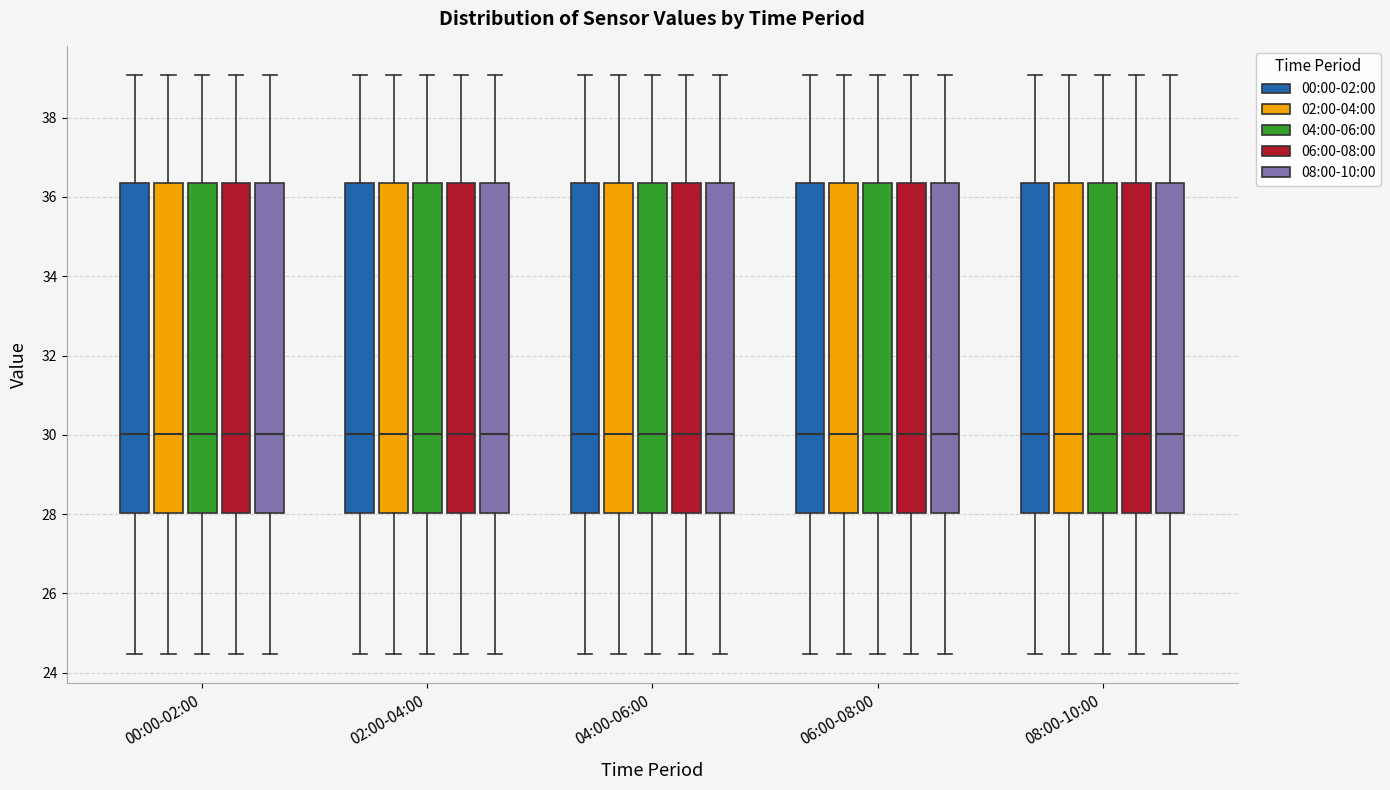

Reading left to right, transcribe this box plot: for each box, give where its median line is, the range the box spans, and where its two whiskers end, as read against the y-axis. The values are not printed on the chart, so give them approximately, as read against the axis.

00:00-02:00 (00:00-02:00): median 30.0, box 28.0 to 36.4, whiskers 24.4 to 39.0
00:00-02:00 (02:00-04:00): median 30.0, box 28.0 to 36.4, whiskers 24.4 to 39.0
00:00-02:00 (04:00-06:00): median 30.0, box 28.0 to 36.4, whiskers 24.4 to 39.0
00:00-02:00 (06:00-08:00): median 30.0, box 28.0 to 36.4, whiskers 24.4 to 39.0
00:00-02:00 (08:00-10:00): median 30.0, box 28.0 to 36.4, whiskers 24.4 to 39.0
02:00-04:00 (00:00-02:00): median 30.0, box 28.0 to 36.4, whiskers 24.4 to 39.0
02:00-04:00 (02:00-04:00): median 30.0, box 28.0 to 36.4, whiskers 24.4 to 39.0
02:00-04:00 (04:00-06:00): median 30.0, box 28.0 to 36.4, whiskers 24.4 to 39.0
02:00-04:00 (06:00-08:00): median 30.0, box 28.0 to 36.4, whiskers 24.4 to 39.0
02:00-04:00 (08:00-10:00): median 30.0, box 28.0 to 36.4, whiskers 24.4 to 39.0
04:00-06:00 (00:00-02:00): median 30.0, box 28.0 to 36.4, whiskers 24.4 to 39.0
04:00-06:00 (02:00-04:00): median 30.0, box 28.0 to 36.4, whiskers 24.4 to 39.0
04:00-06:00 (04:00-06:00): median 30.0, box 28.0 to 36.4, whiskers 24.4 to 39.0
04:00-06:00 (06:00-08:00): median 30.0, box 28.0 to 36.4, whiskers 24.4 to 39.0
04:00-06:00 (08:00-10:00): median 30.0, box 28.0 to 36.4, whiskers 24.4 to 39.0
06:00-08:00 (00:00-02:00): median 30.0, box 28.0 to 36.4, whiskers 24.4 to 39.0
06:00-08:00 (02:00-04:00): median 30.0, box 28.0 to 36.4, whiskers 24.4 to 39.0
06:00-08:00 (04:00-06:00): median 30.0, box 28.0 to 36.4, whiskers 24.4 to 39.0
06:00-08:00 (06:00-08:00): median 30.0, box 28.0 to 36.4, whiskers 24.4 to 39.0
06:00-08:00 (08:00-10:00): median 30.0, box 28.0 to 36.4, whiskers 24.4 to 39.0
08:00-10:00 (00:00-02:00): median 30.0, box 28.0 to 36.4, whiskers 24.4 to 39.0
08:00-10:00 (02:00-04:00): median 30.0, box 28.0 to 36.4, whiskers 24.4 to 39.0
08:00-10:00 (04:00-06:00): median 30.0, box 28.0 to 36.4, whiskers 24.4 to 39.0
08:00-10:00 (06:00-08:00): median 30.0, box 28.0 to 36.4, whiskers 24.4 to 39.0
08:00-10:00 (08:00-10:00): median 30.0, box 28.0 to 36.4, whiskers 24.4 to 39.0